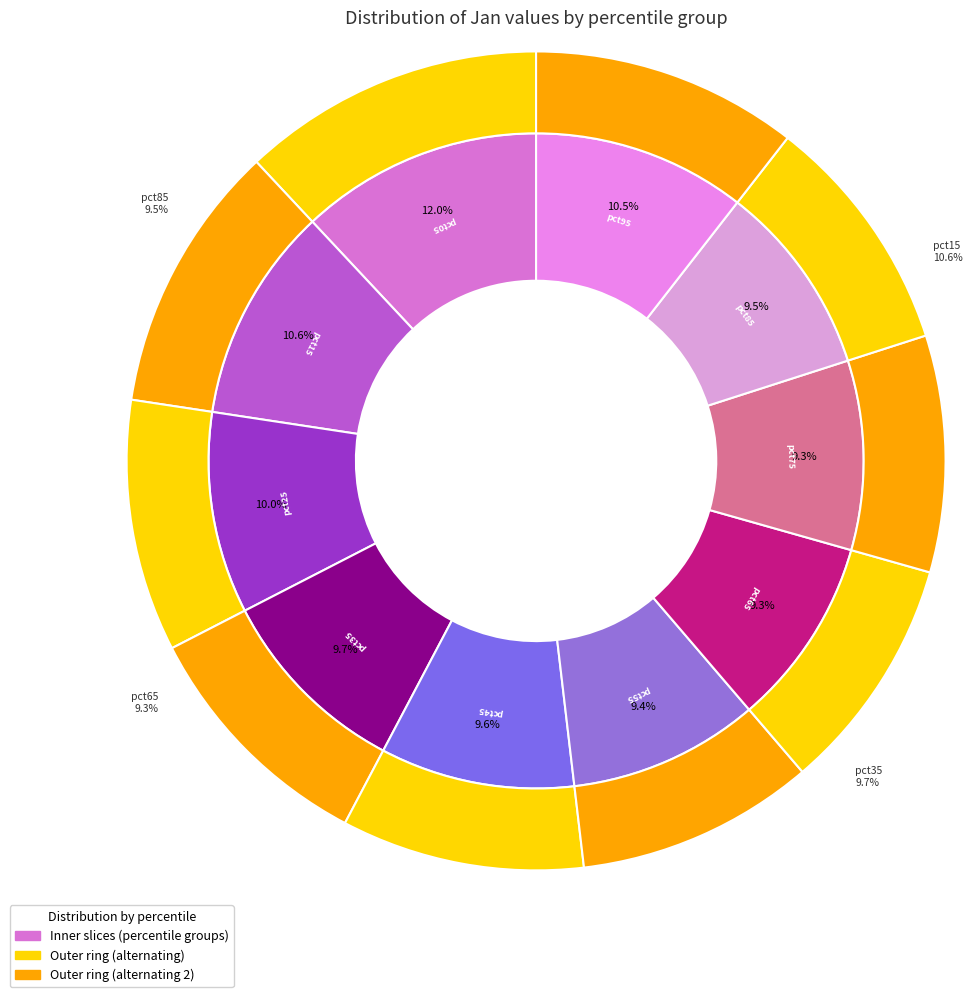

To the nearest percent, what is the combined percentage of pct45 and pct05?

22%